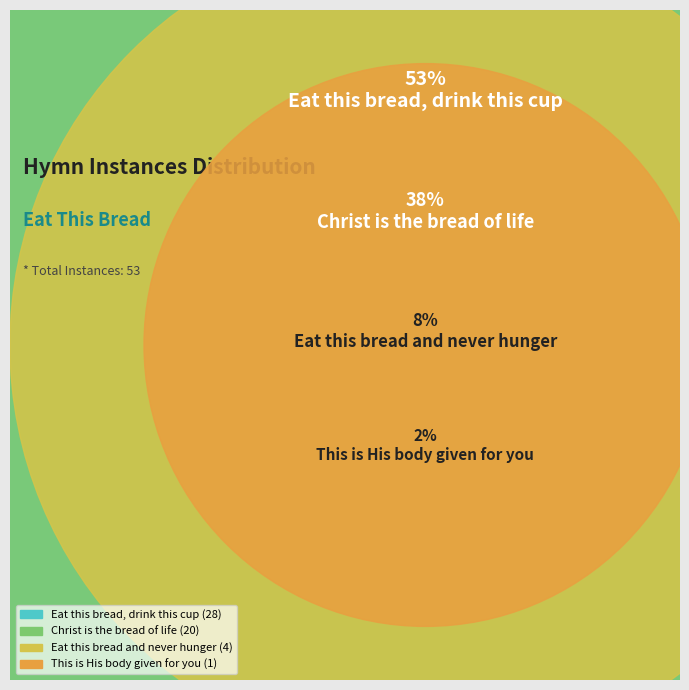

To the nearest percent, what is the difference between the largest and smallest slice percentages?

51%